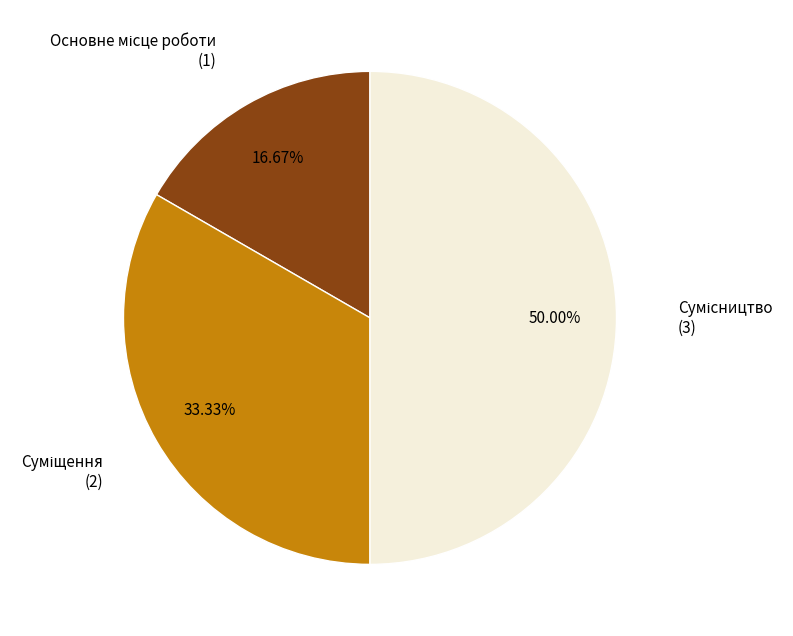

Rank the categories by value from highest to lowest.

Сумісництво, Суміщення, Основне місце роботи